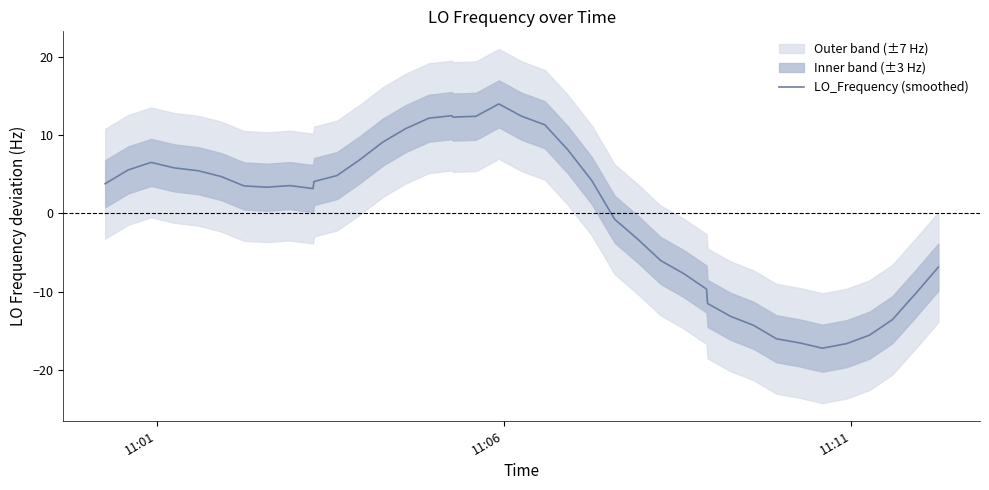

What is the minimum value for LO_Frequency (smoothed)?

-17.2